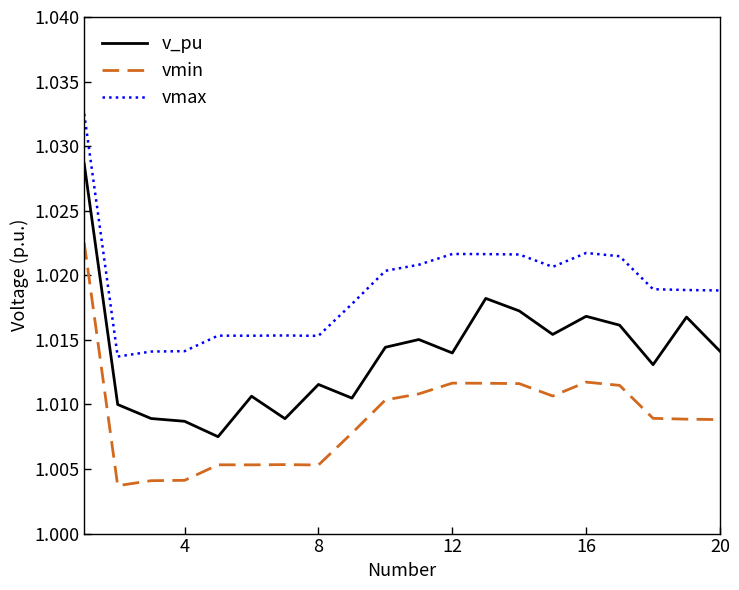

Which series has the largest total across all categories?

vmax